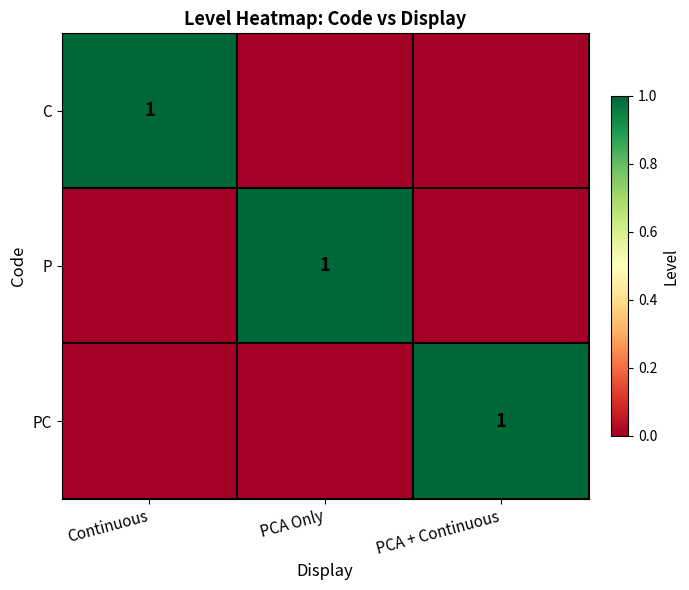

True or false: P has a value of 2 at PCA Only.

False